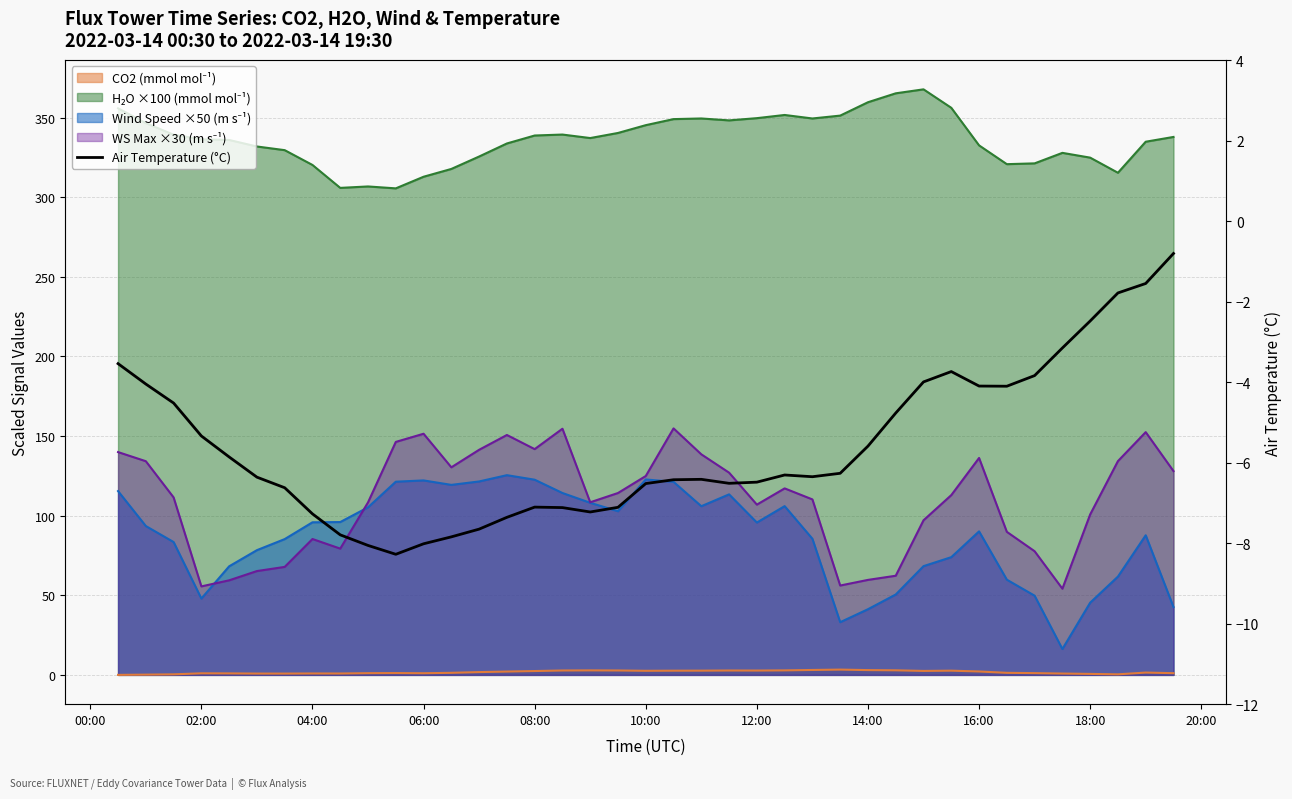

How many interior local valleys (lower than both neighbors) does the data have?

5